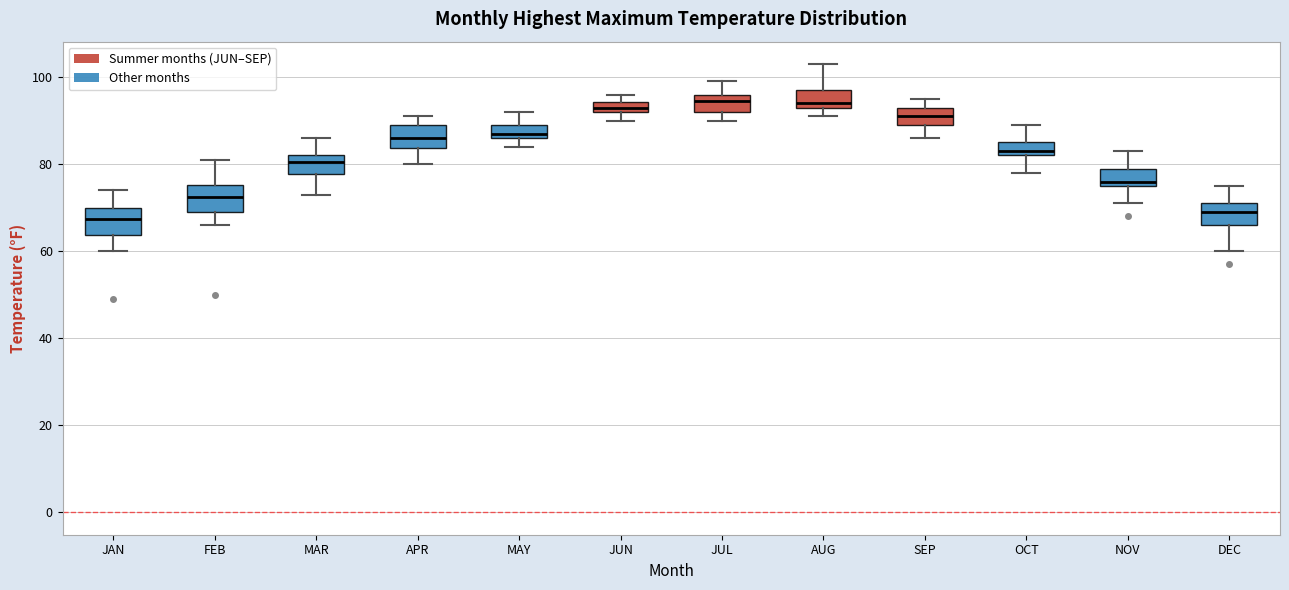

Where does the upper whisker of the box for AUG end on the y-axis? The values are not printed on the chart, so give them approximately, as read against the axis.

104